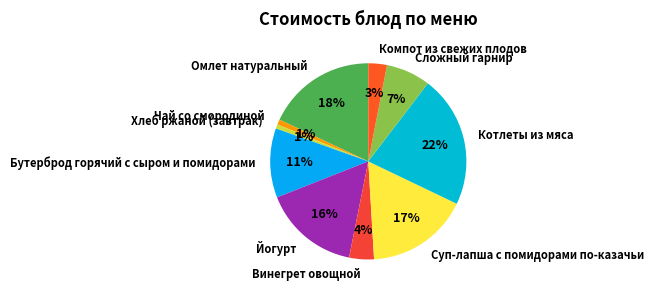

Which has a higher value, Винегрет овощной or Котлеты из мяса?

Котлеты из мяса